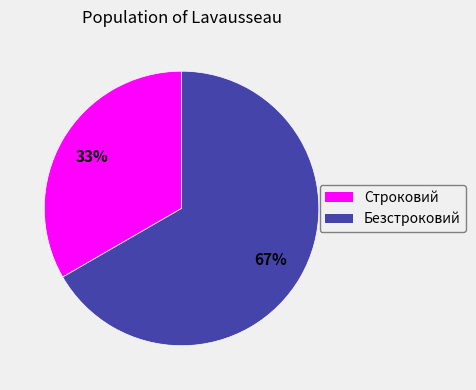

Do Строковий and Безстроковий together represent more than half of the pie?

Yes